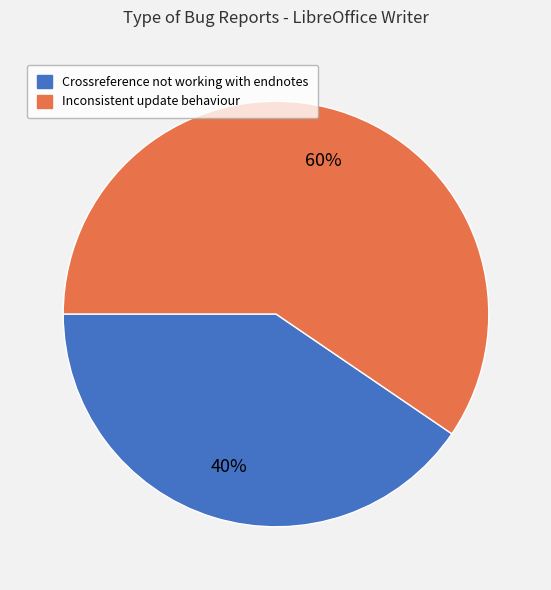

Is it true that Inconsistent update behaviour is 60% of the pie?

True